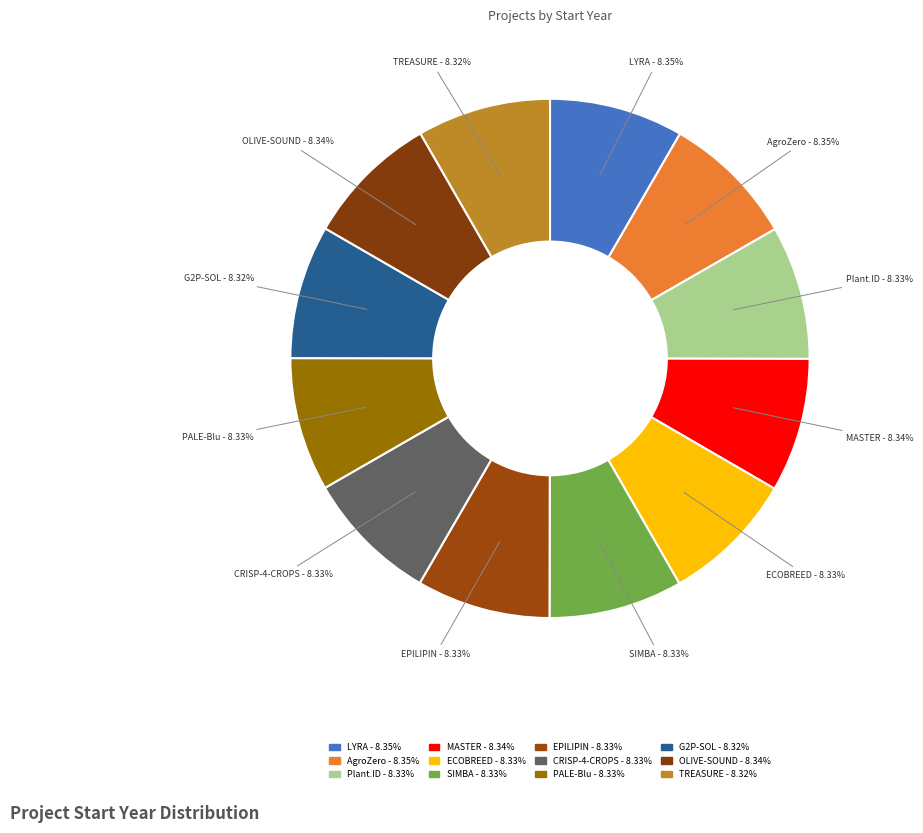

Count the number of slices in the pie.

12